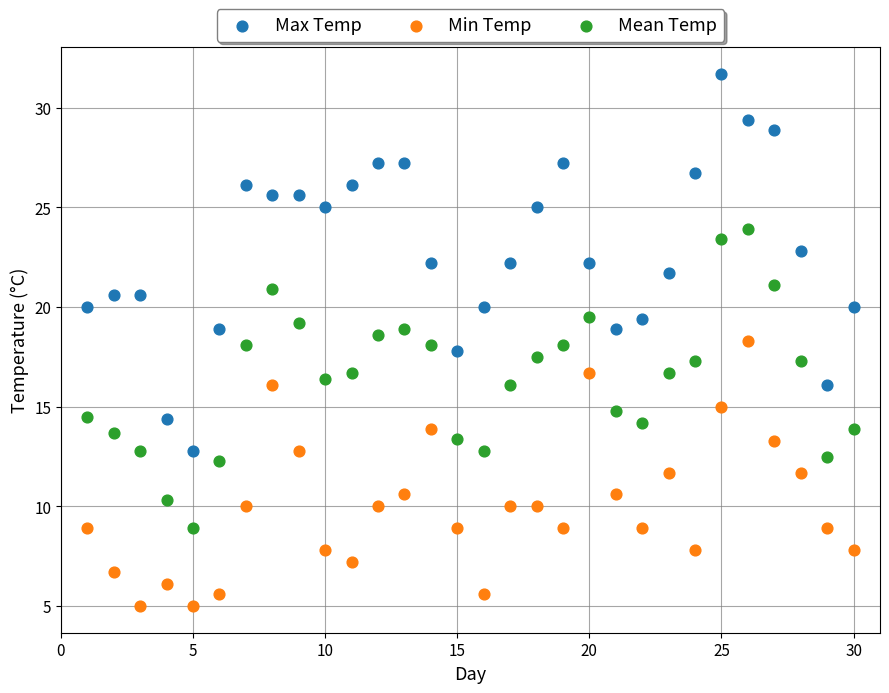

Across all data points, what is the range of X values (max minus min)?

29.0